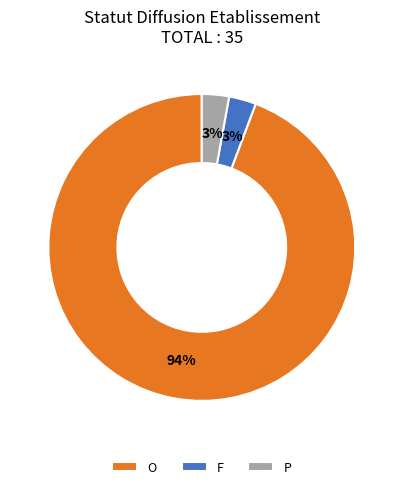

What is the largest slice in the pie chart?

O